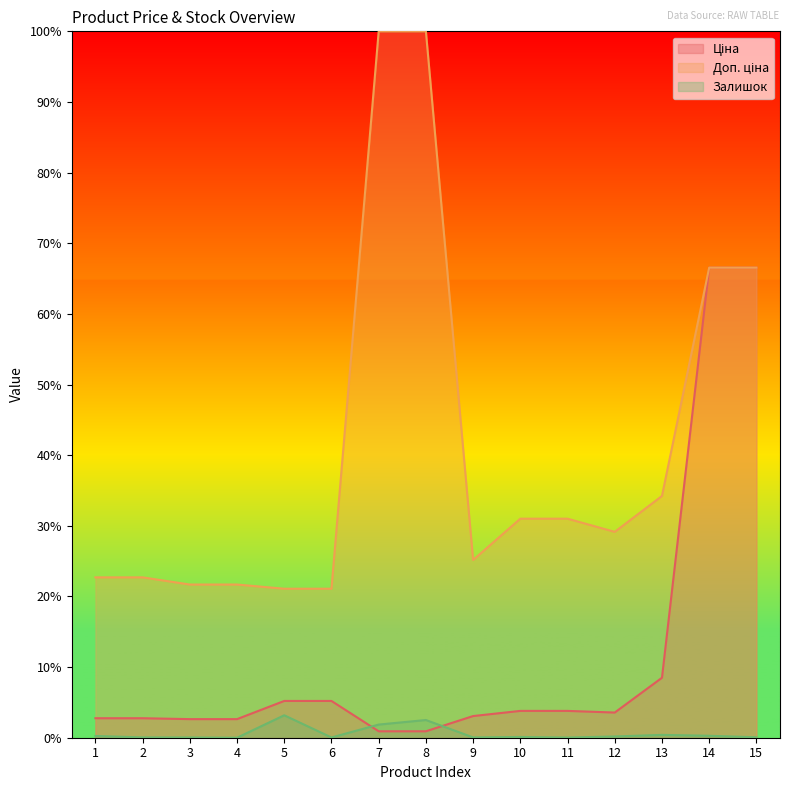

Rank the categories by Ціна value from lowest to highest.

7, 8, 3, 4, 1, 2, 9, 12, 10, 11, 5, 6, 13, 14, 15